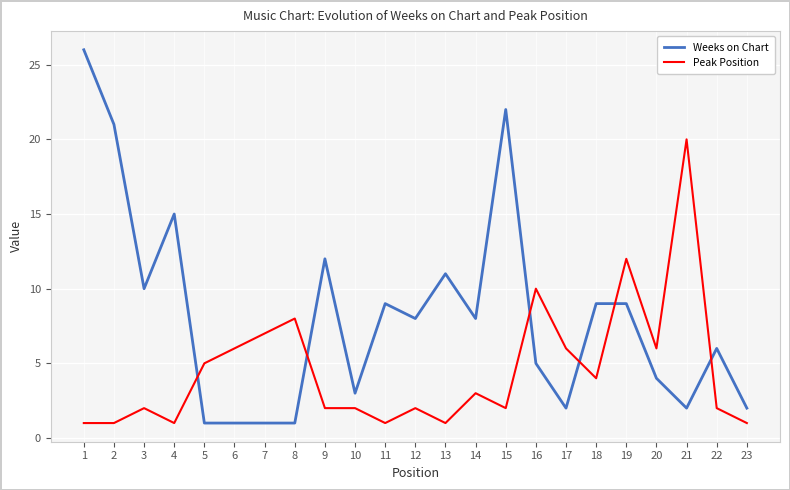

Which category has the highest value in the Weeks on Chart series?

1